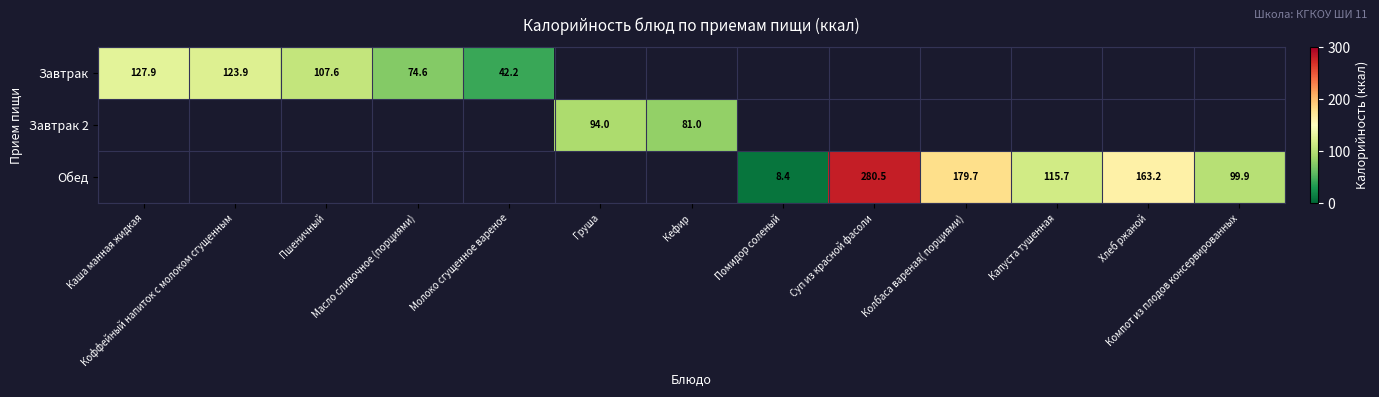

At how many categories does at least one series exceed 246?

1